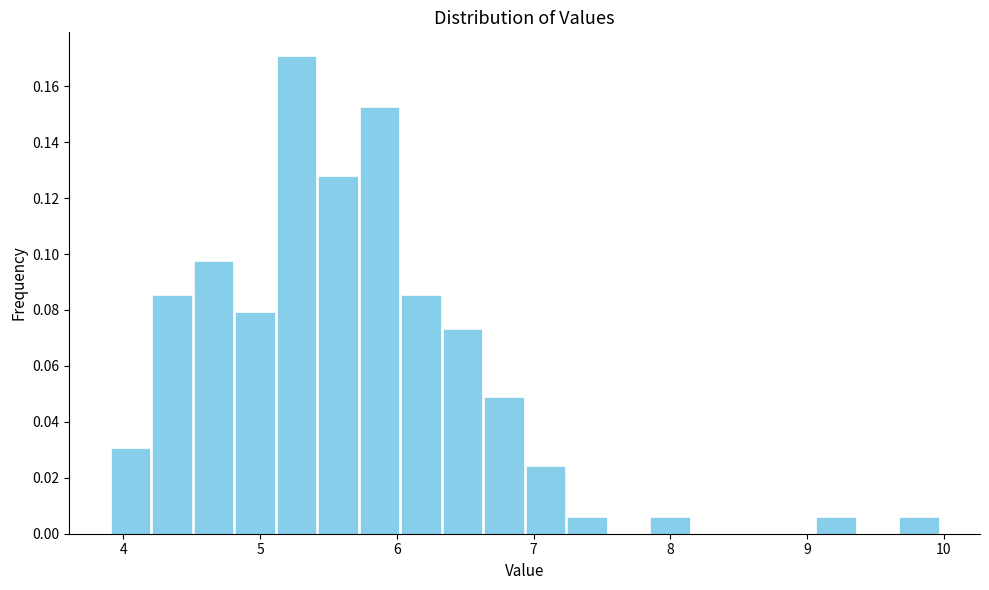

Around what value on the x-axis is the tallest bar? Give the approximate position of its centre, as read against the axis.

5.3